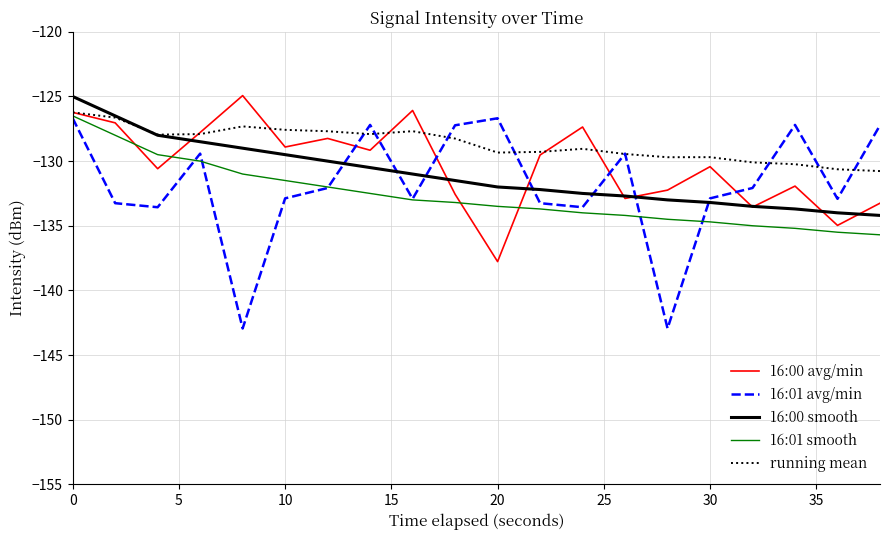

True or false: 16:00 avg/min and 16:01 avg/min intersect in this chart.

True